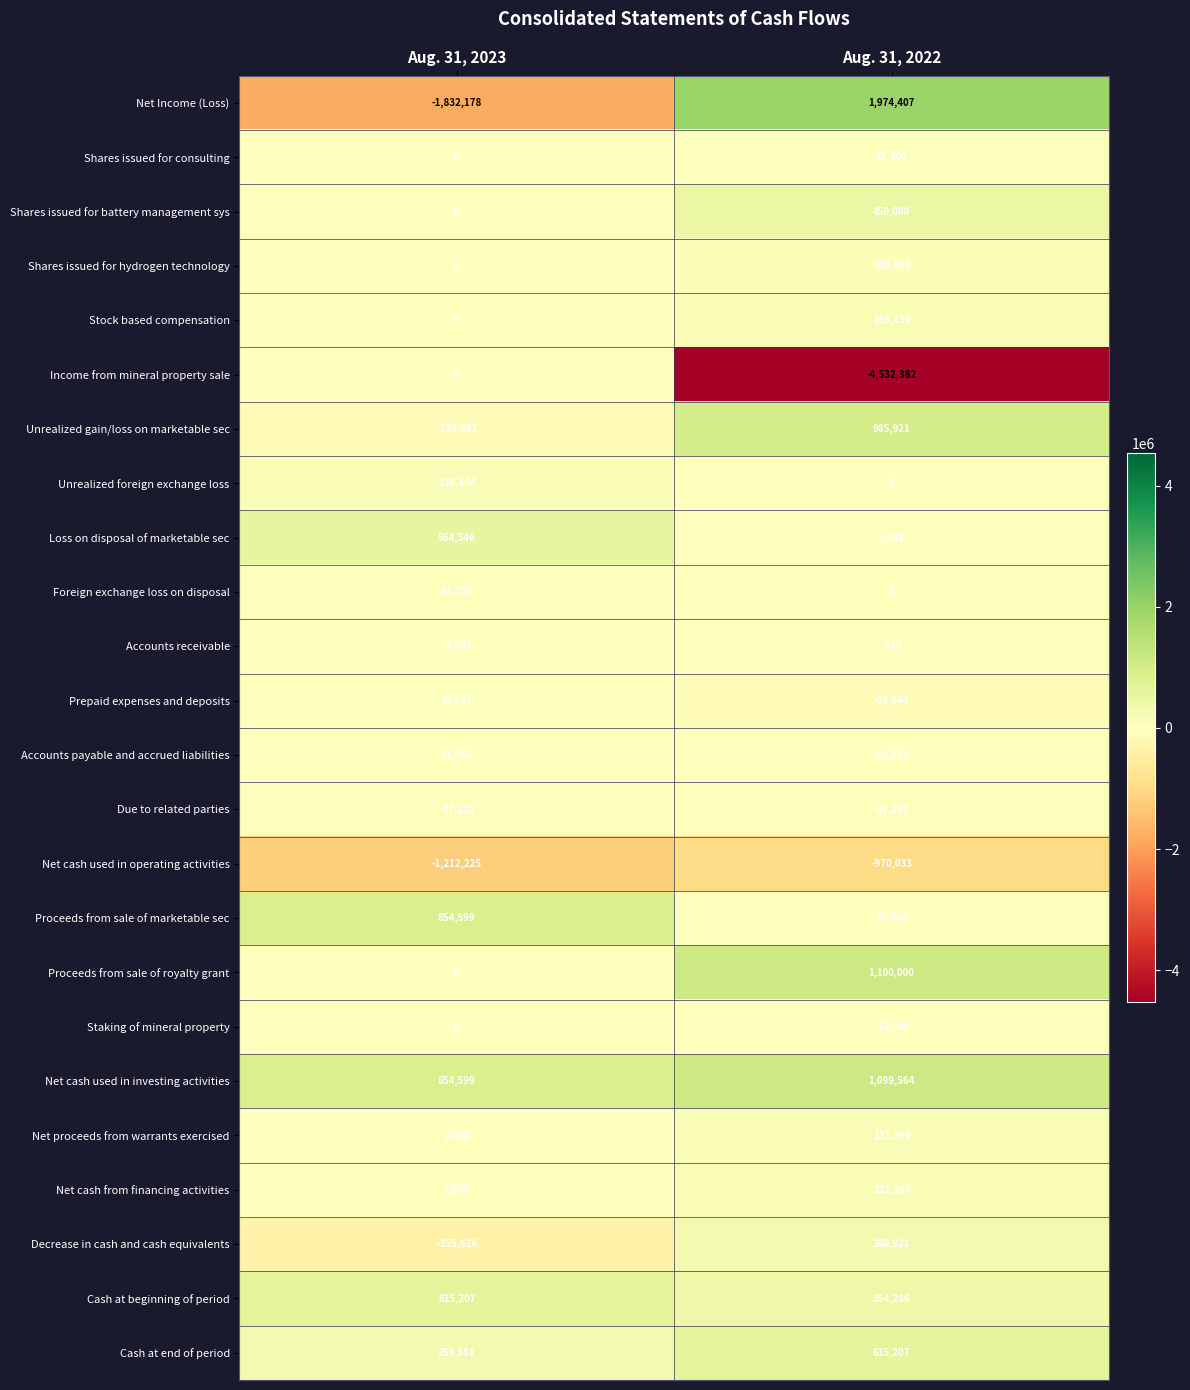

Where is Due to related parties nearest to the value -47231?

Aug. 31, 2023